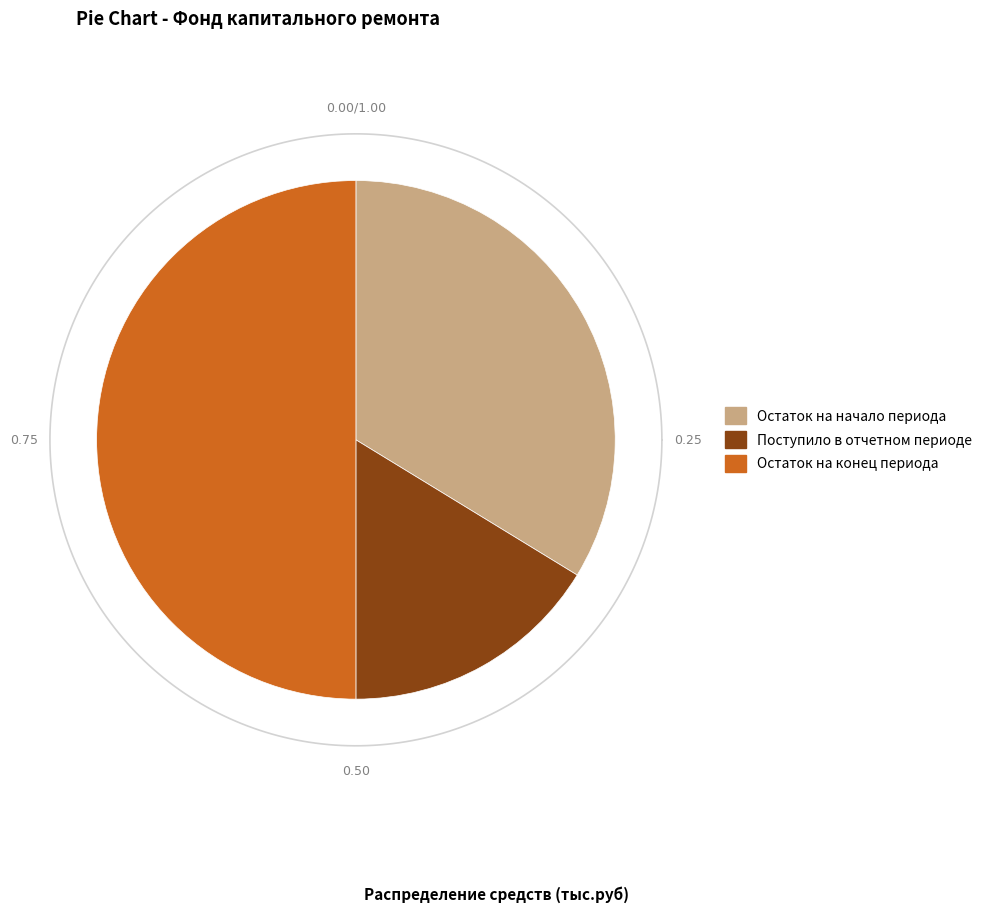

How many slices are in this pie chart?

3